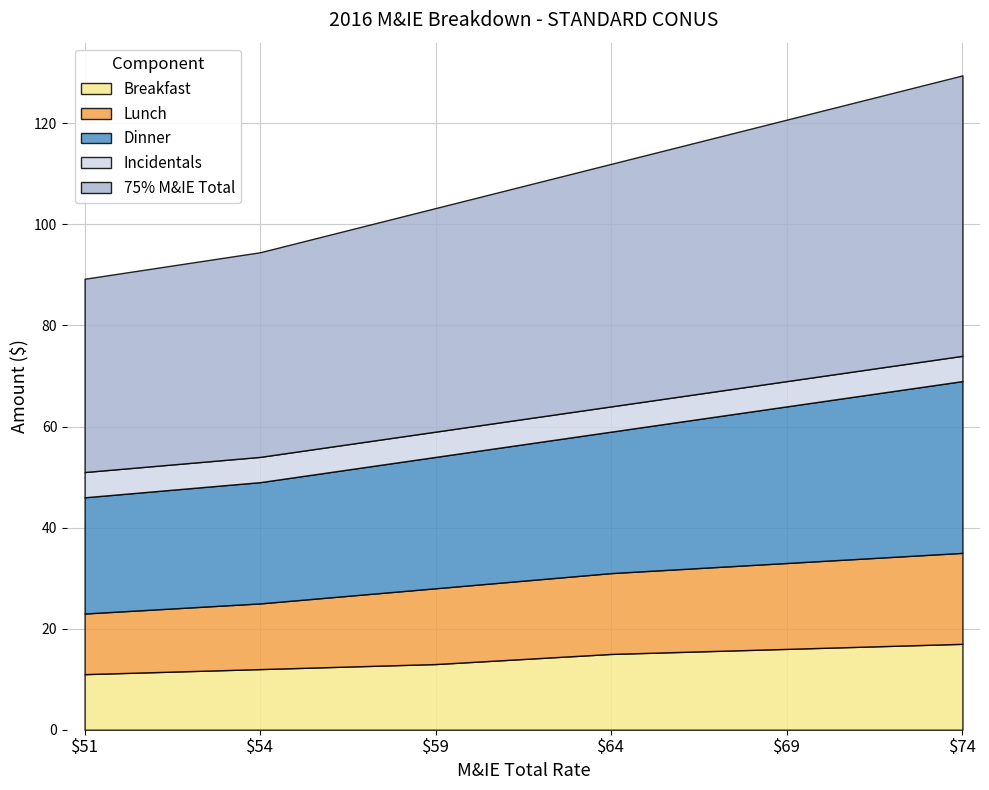

True or false: Lunch and 75% M&IE Total intersect in this chart.

False